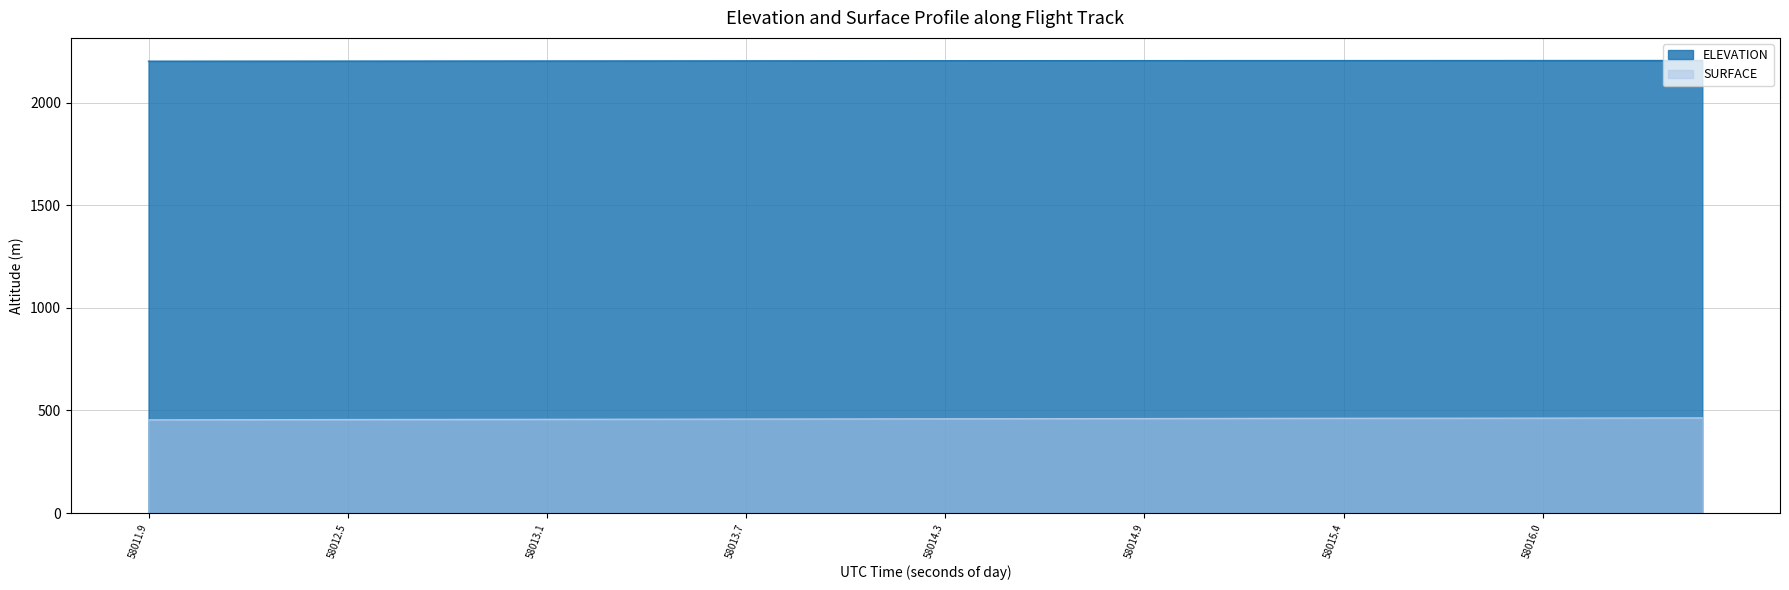

What is the difference between the ELEVATION values at 58014.388 and 58013.9182?

0.5